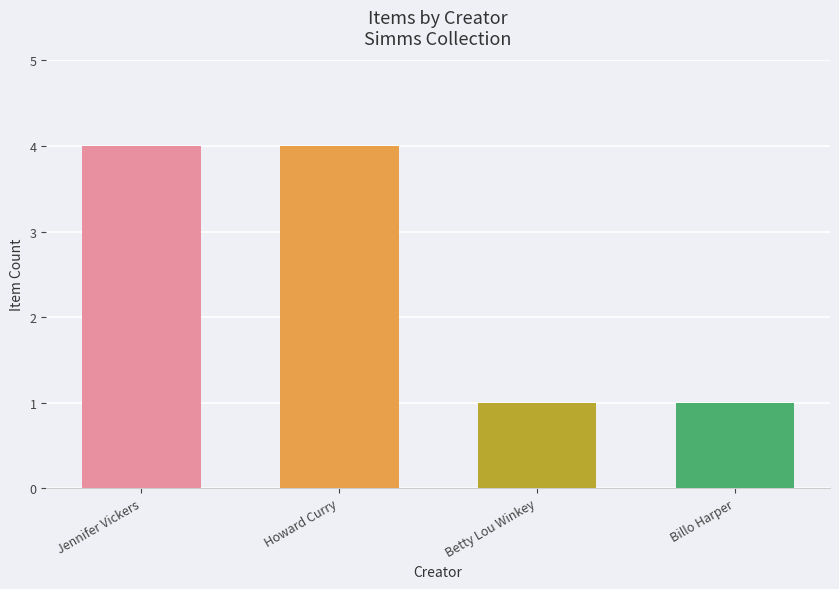

What is the maximum value shown in the chart?

4